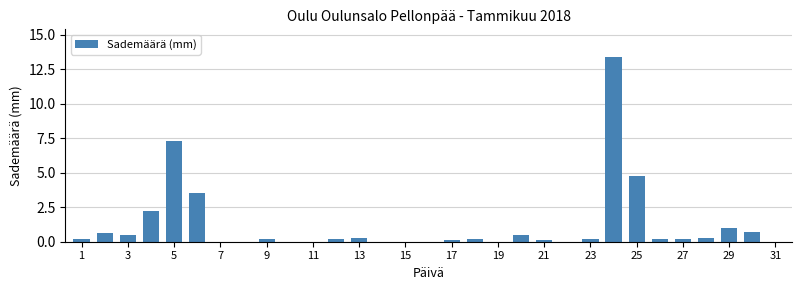

What is the sum of all values?

36.7